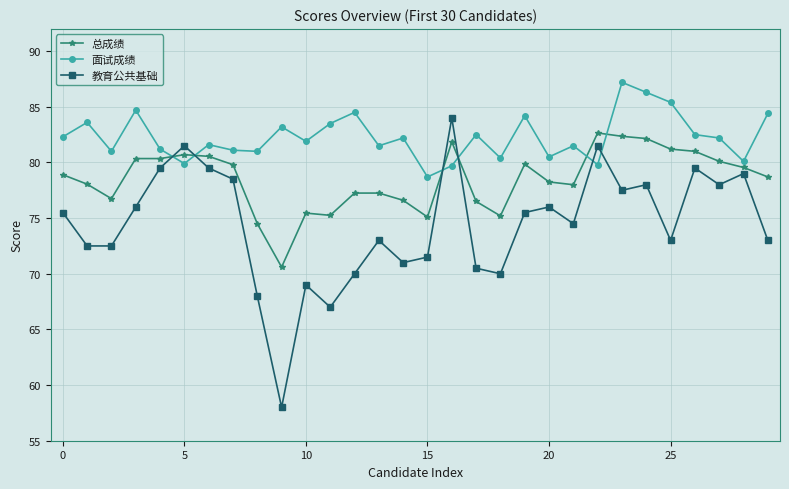

What is the difference between the second highest and minimum values in the 面试成绩 series?

7.6